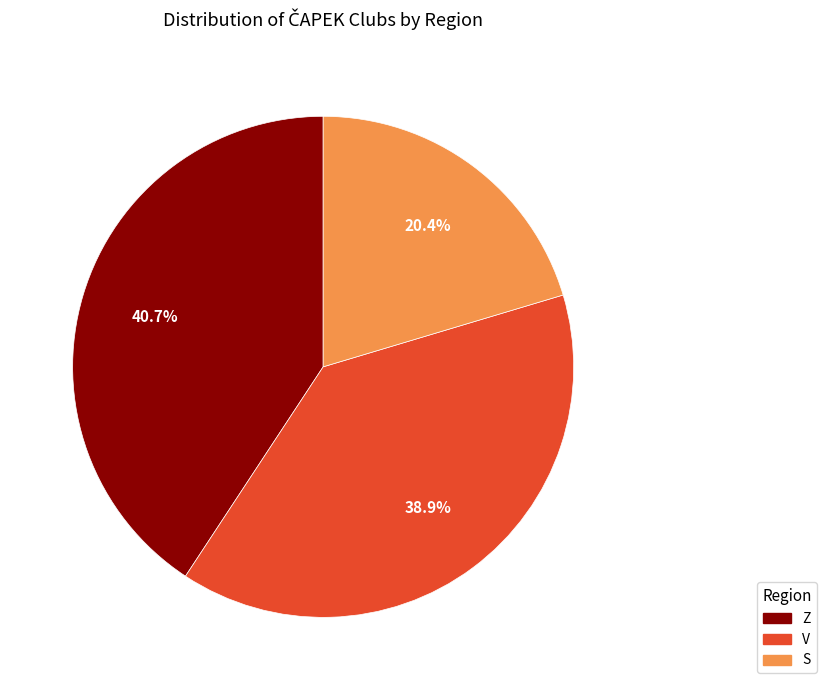

Is there any slice that represents more than half of the pie?

No